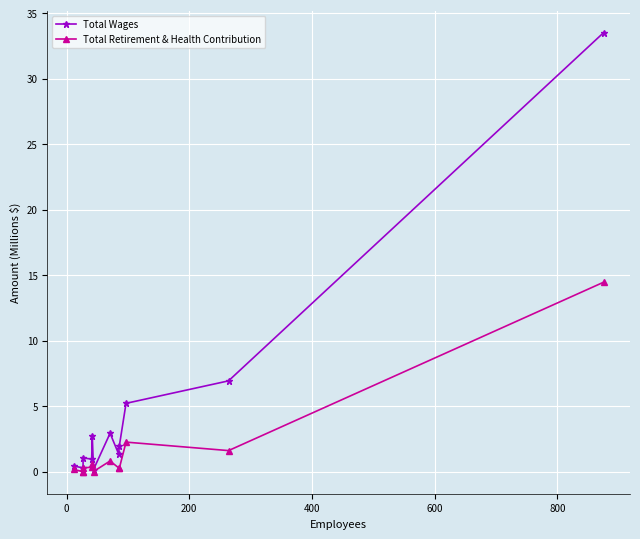

True or false: Total Retirement & Health Contribution and Total Wages cross at least once.

False